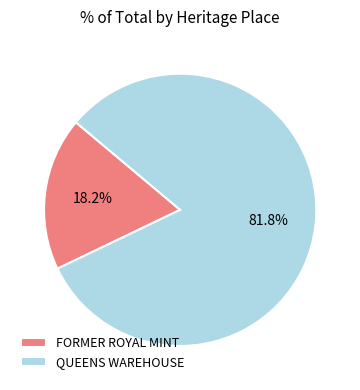

What is the smallest slice in the pie chart?

FORMER ROYAL MINT